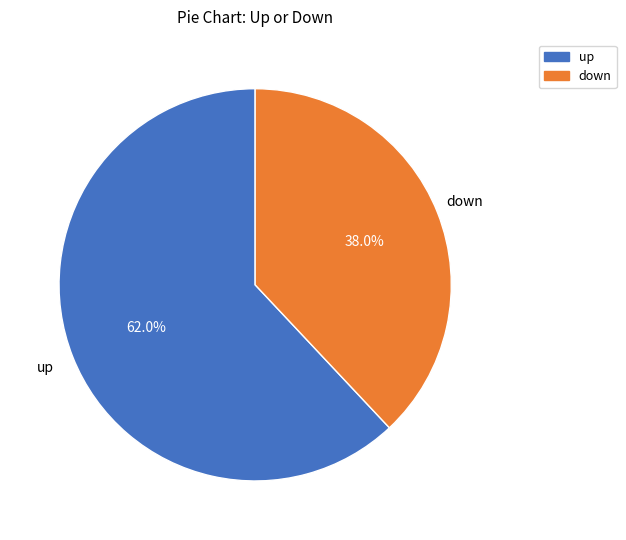

Is there a majority slice in this chart?

Yes